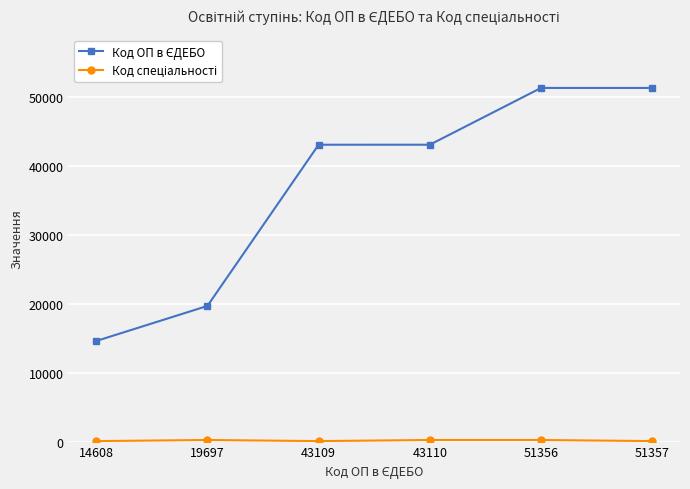

At how many categories does at least one series exceed 41744?

4